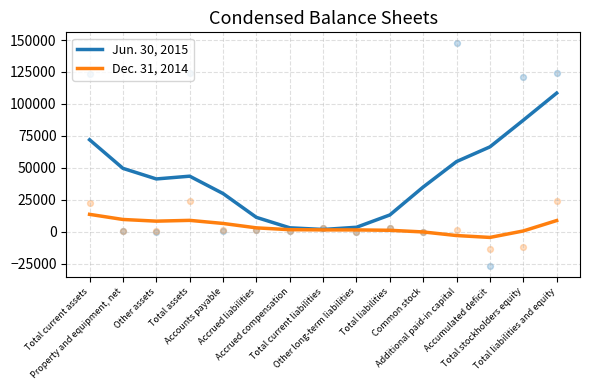

At how many categories does at least one series exceed 81851?

2